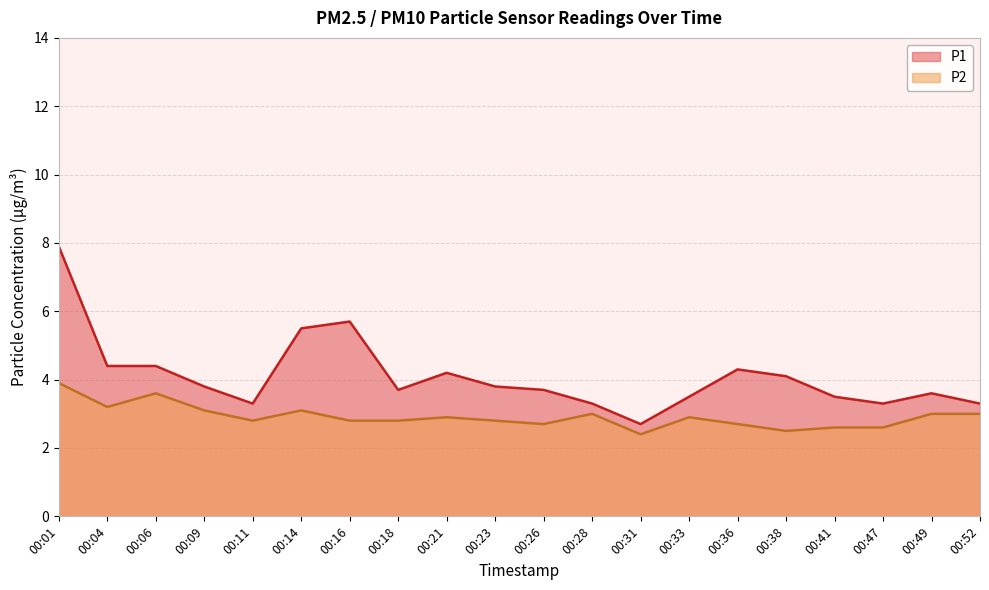

Reading right to left, extract all data points from this chart.

P1: 3.3	3.6	3.3	3.5	4.1	4.3	3.5	2.7	3.3	3.7	3.8	4.2	3.7	5.7	5.5	3.3	3.8	4.4	4.4	7.9
P2: 3.0	3.0	2.6	2.6	2.5	2.7	2.9	2.4	3.0	2.7	2.8	2.9	2.8	2.8	3.1	2.8	3.1	3.6	3.2	3.9